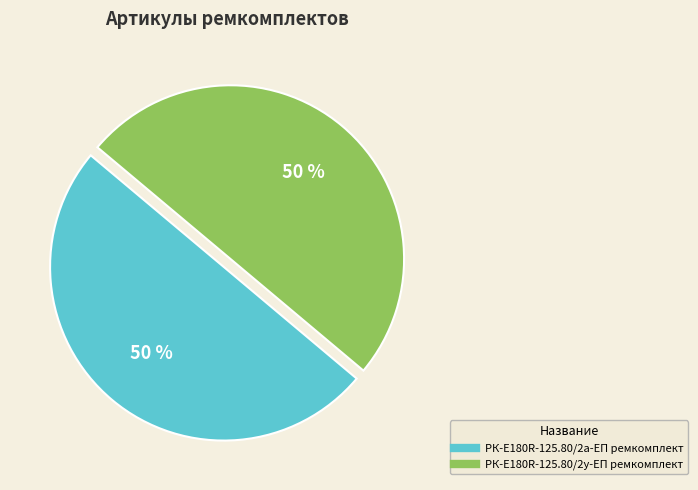

What percentage is the РК-E180R-125.80/2у-ЕП ремкомплект slice, to the nearest percent?

50%